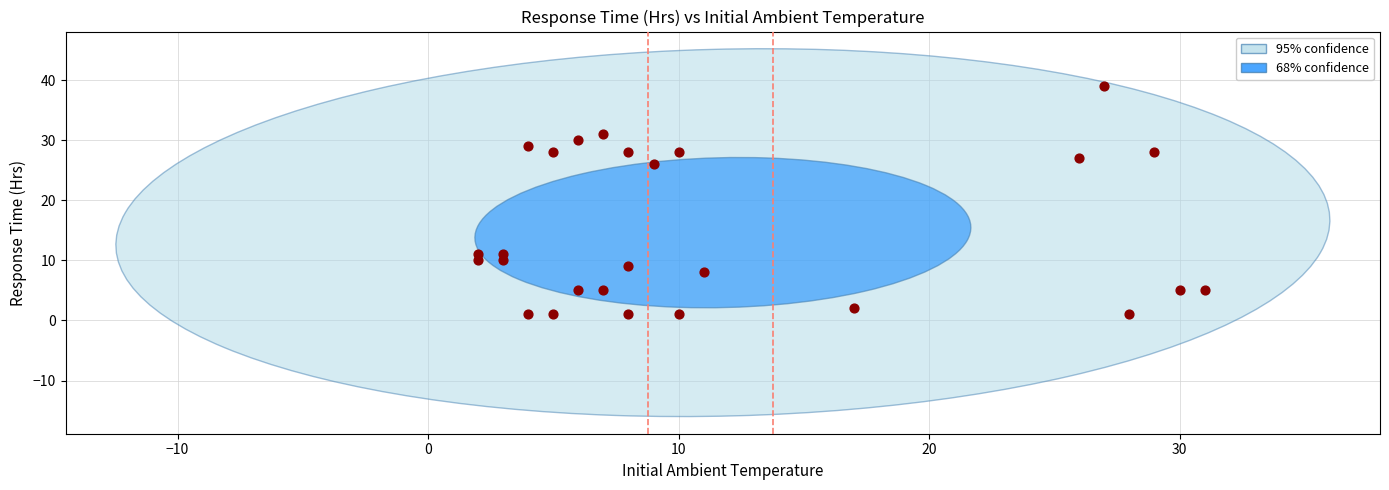

What Y value in the scatter plot is closest to 20?

26